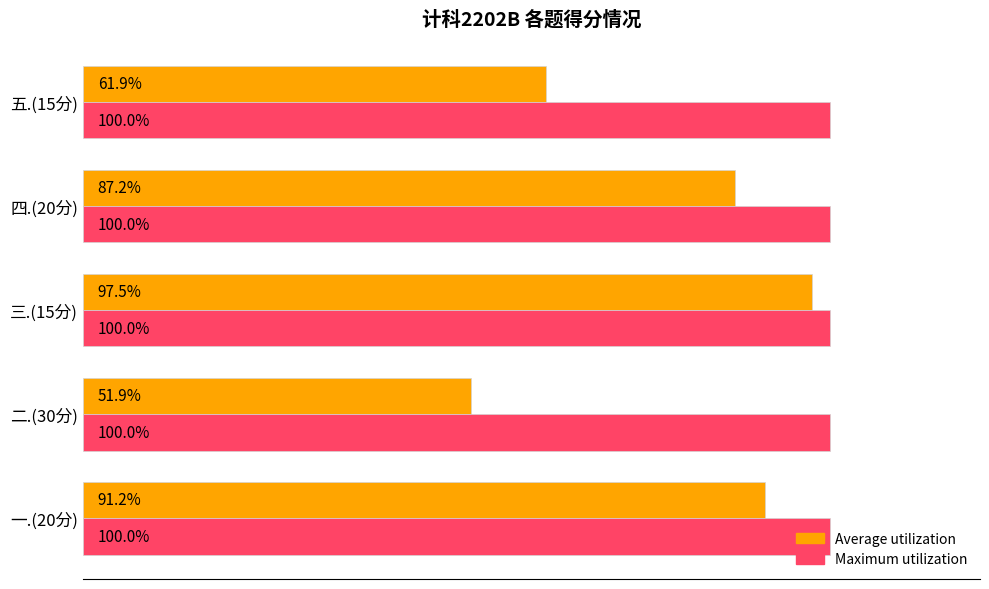

Between 三.(15分) and 五.(15分), which series saw the biggest shift?

Average utilization